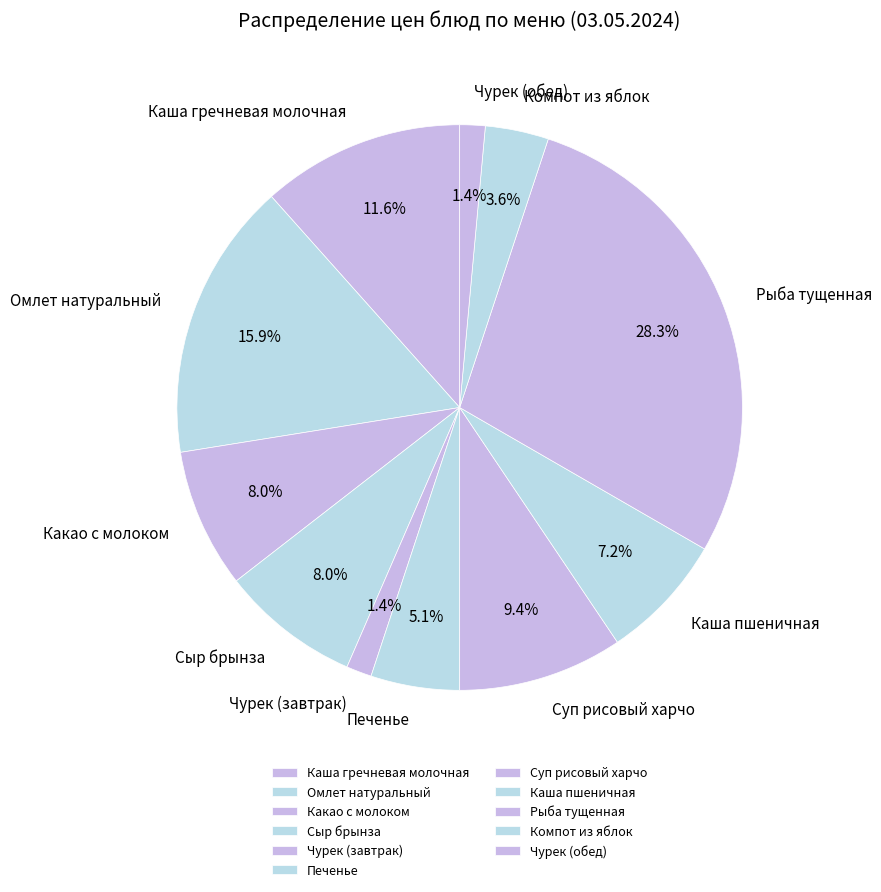

Does any single category account for the majority?

No